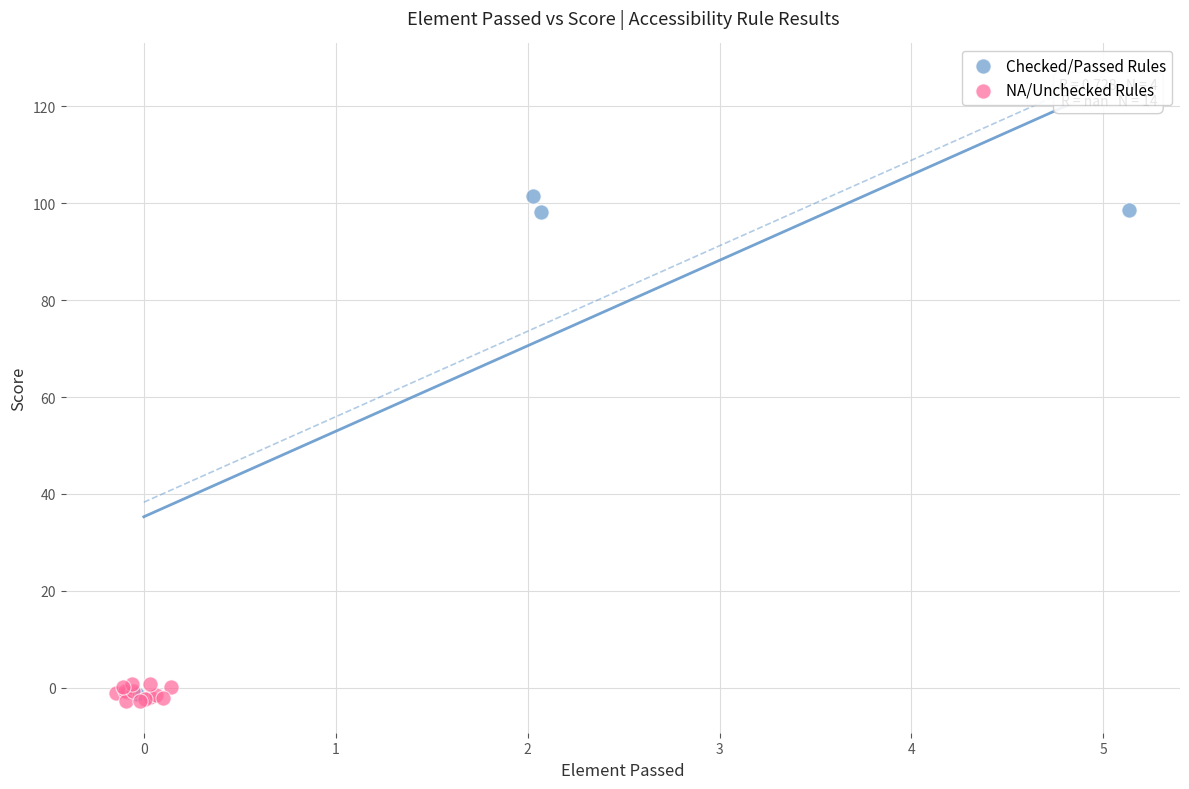

Which series has the widest spread of Y values?

Checked/Passed Rules